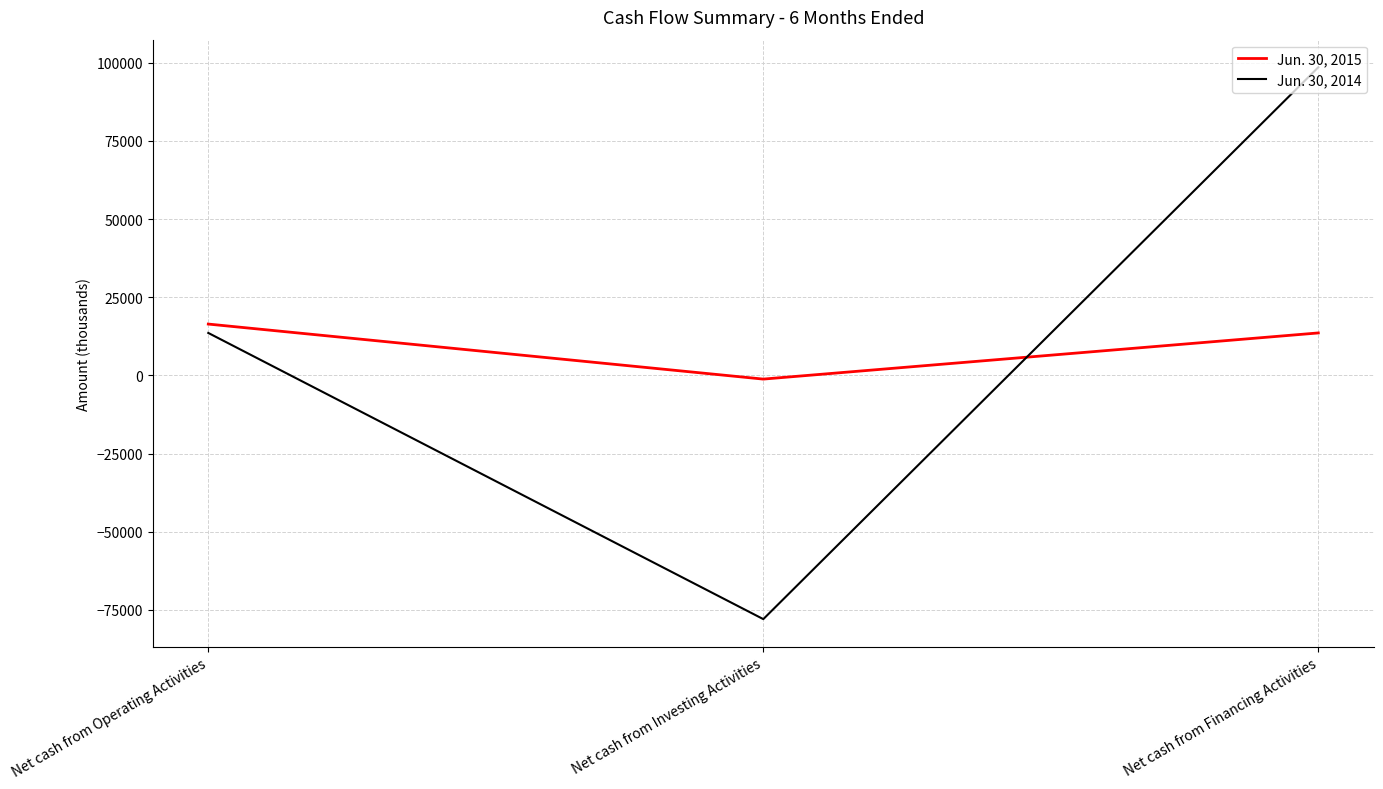

Count the number of data series in this chart.

2